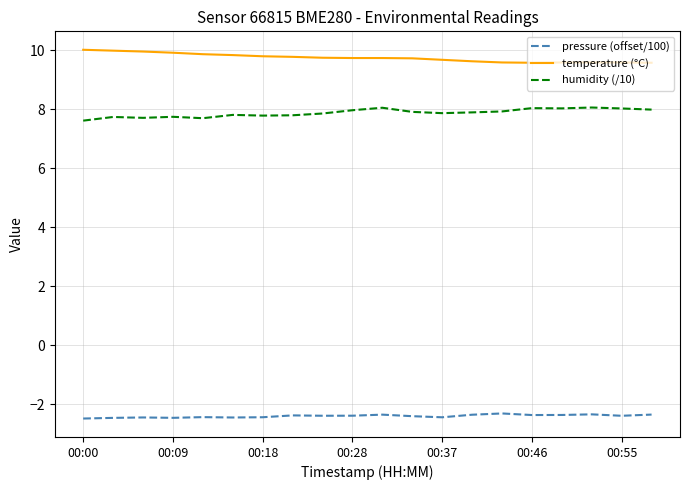

What is the maximum value for pressure (offset/100)?

-2.3